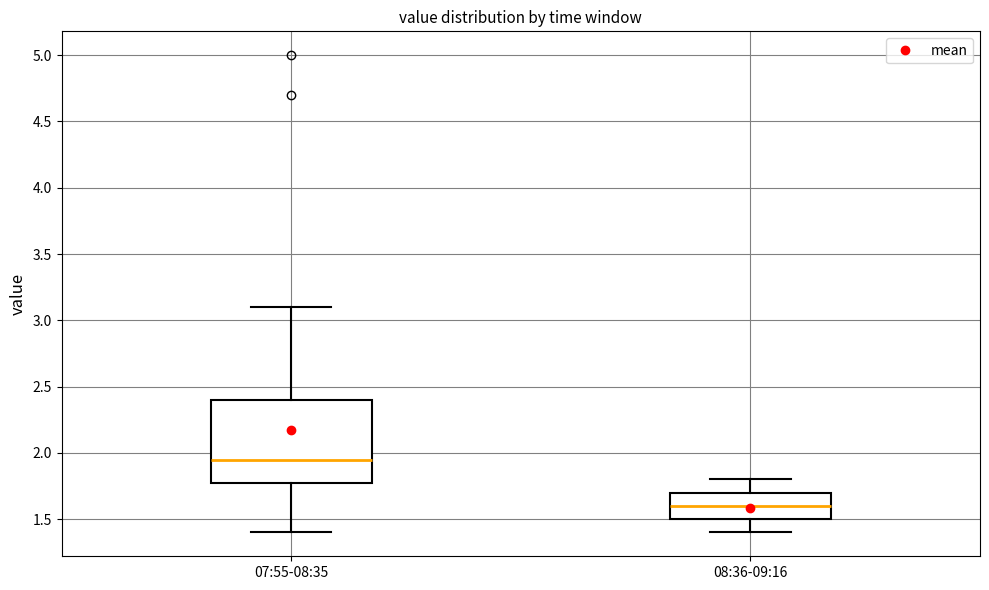

Which box is the tallest, from its lower edge to its upper edge?

07:55-08:35